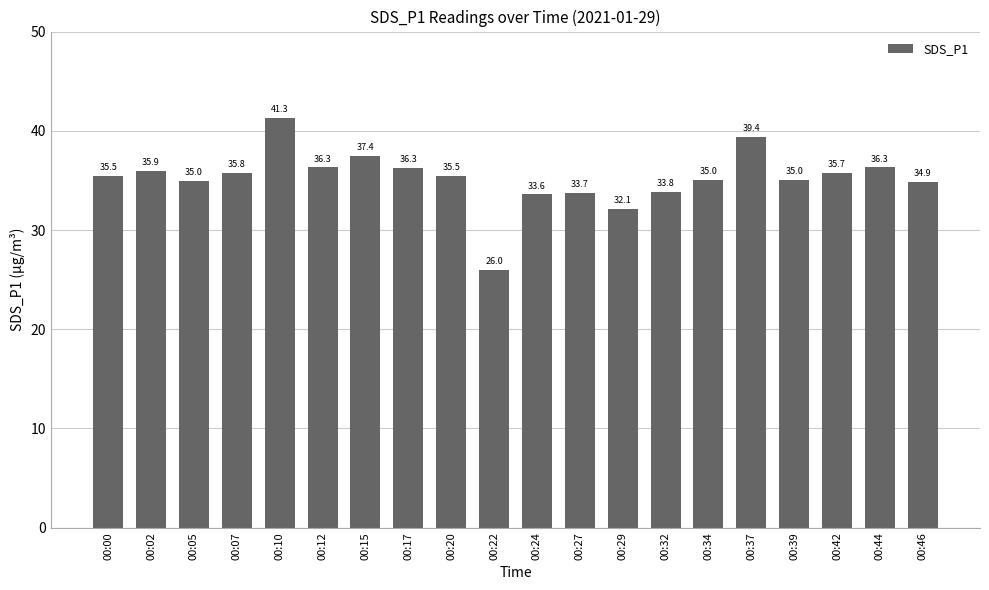

Which label corresponds to the smallest value in the chart?

00:22